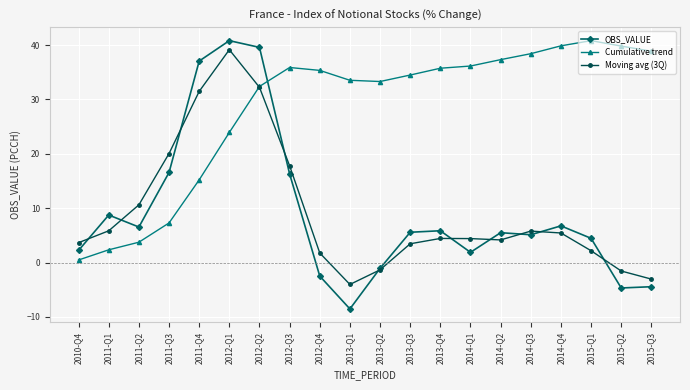

Rank the series at 2011-Q2 from highest to lowest value.

Moving avg (3Q), OBS_VALUE, Cumulative trend